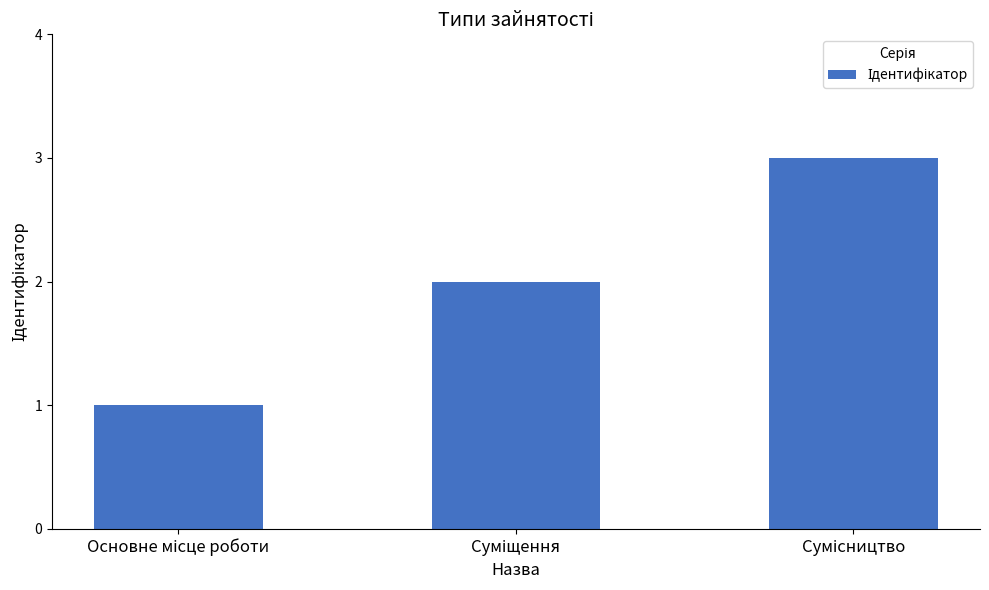

Does the chart contain stacked bars?

No